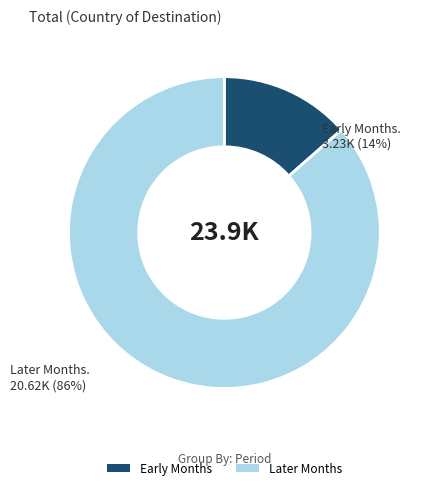

What is the smallest slice in the pie chart?

Early Months